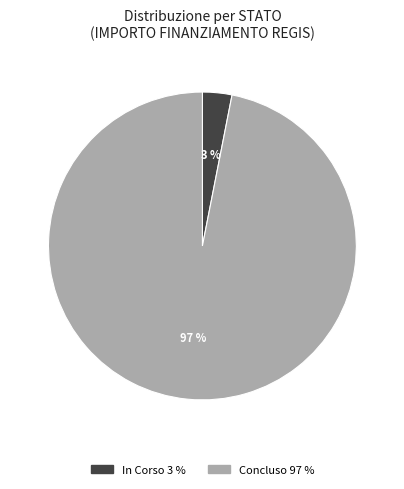

Which has a higher value, Concluso or In Corso?

Concluso